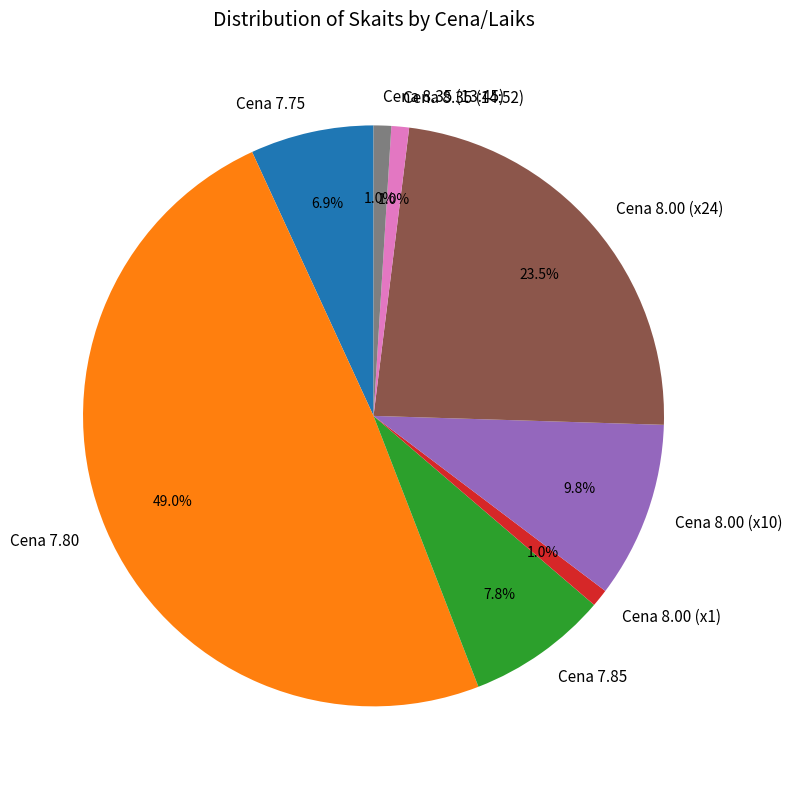

Which category has the biggest portion of the pie?

Cena 7.80